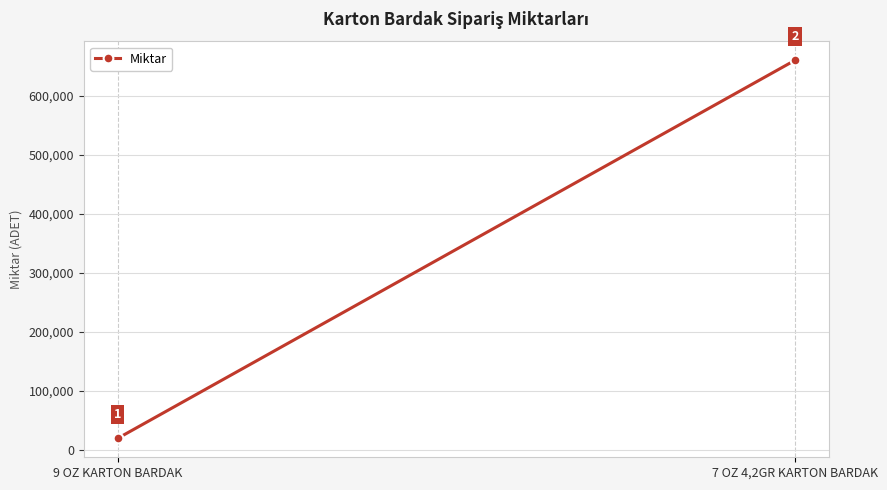

How many values are between 20000 and 660000?

2